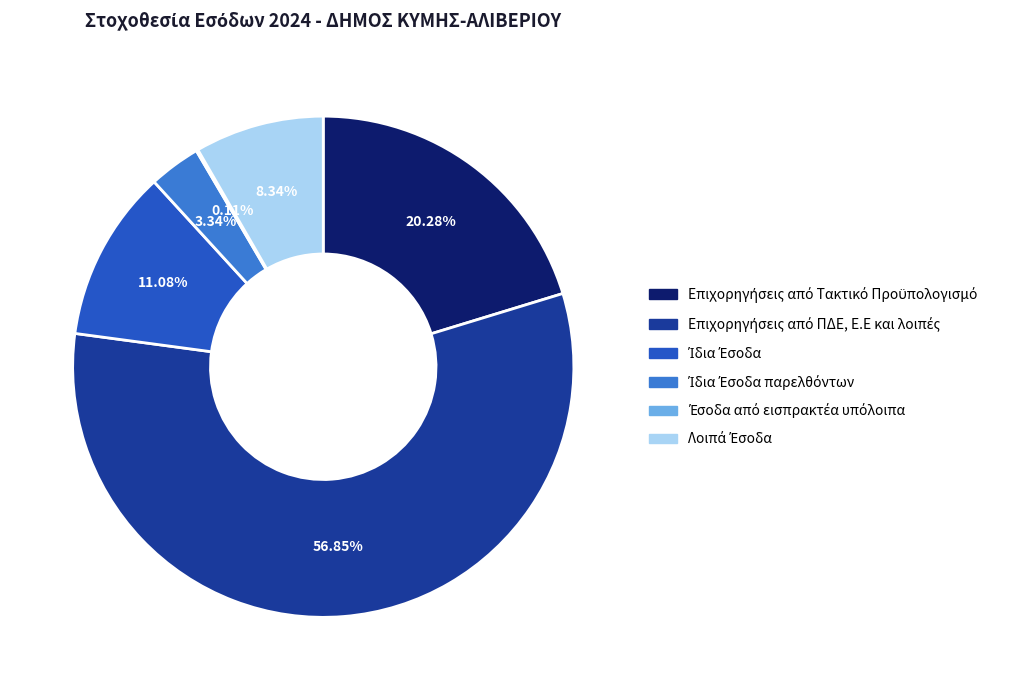

To the nearest percent, what is the difference between the largest and smallest slice percentages?

57%